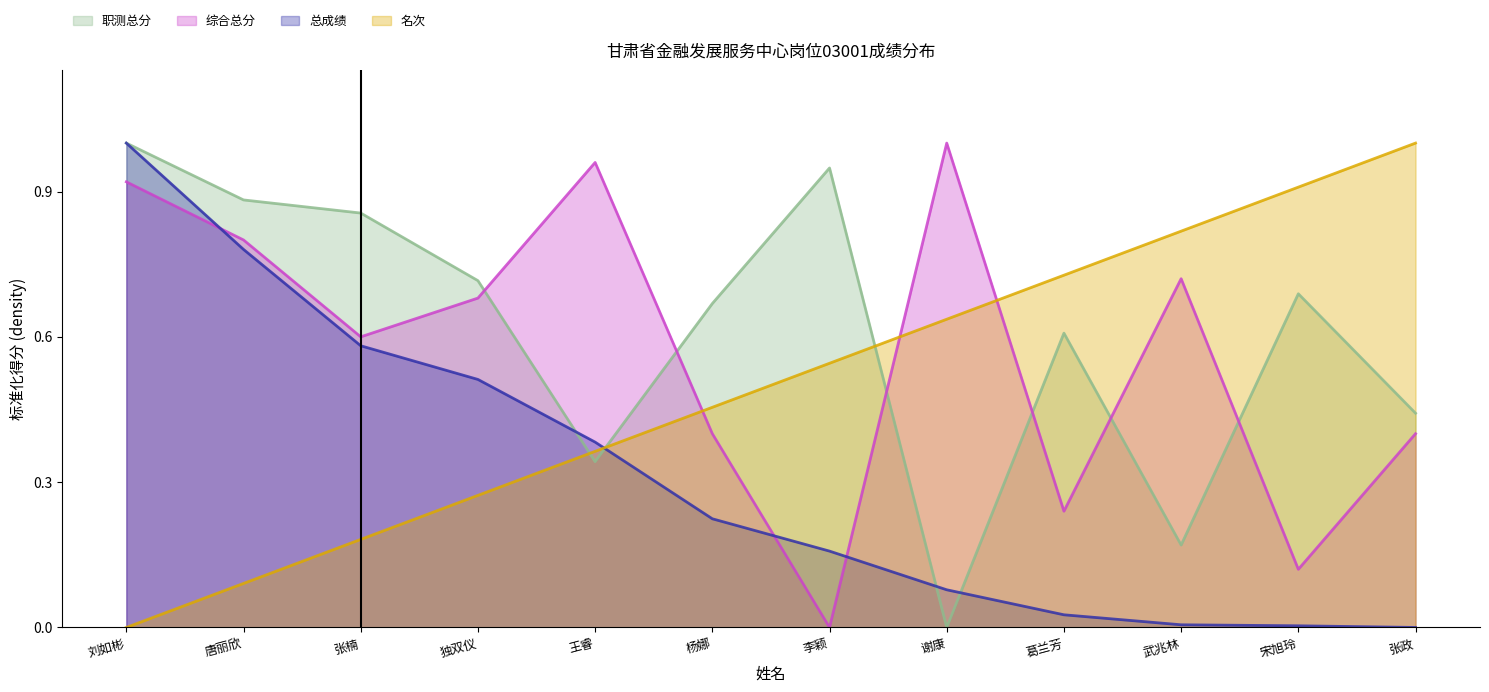

At which label is 总成绩 closest to 0?

张政